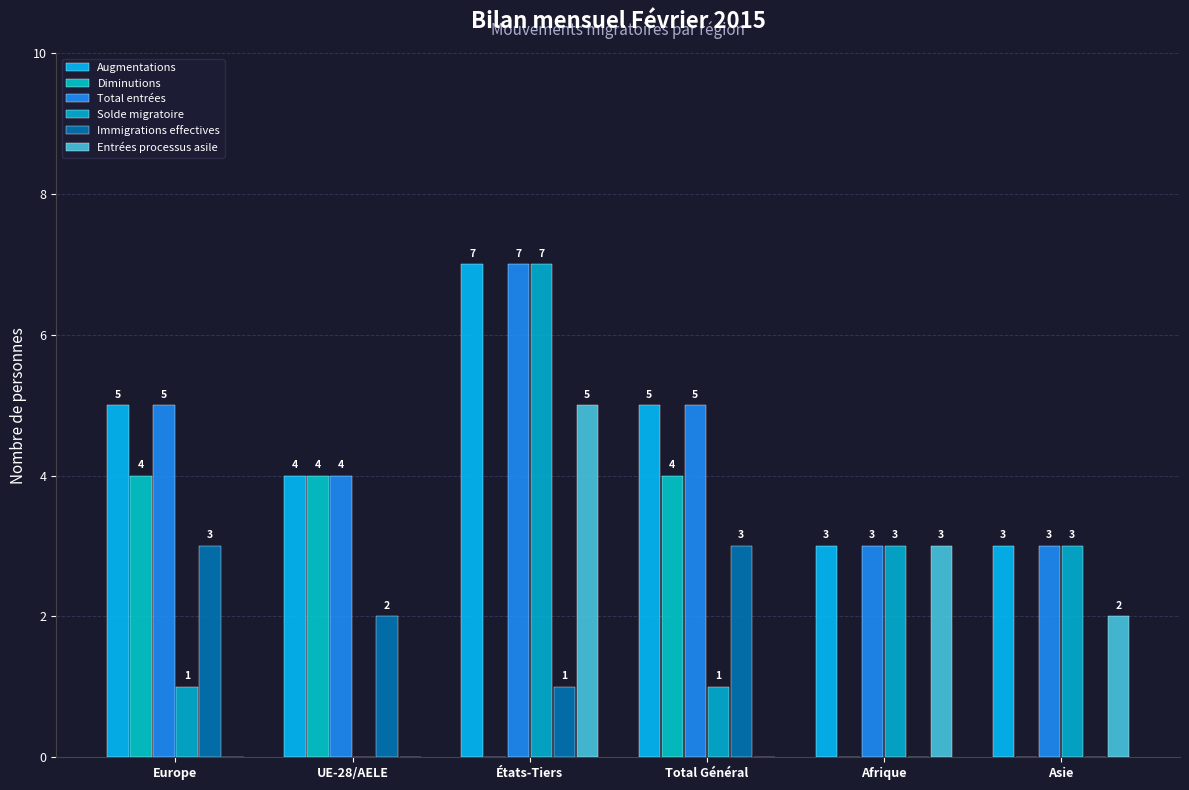

Which has a higher value, Afrique or Total Général?

Total Général